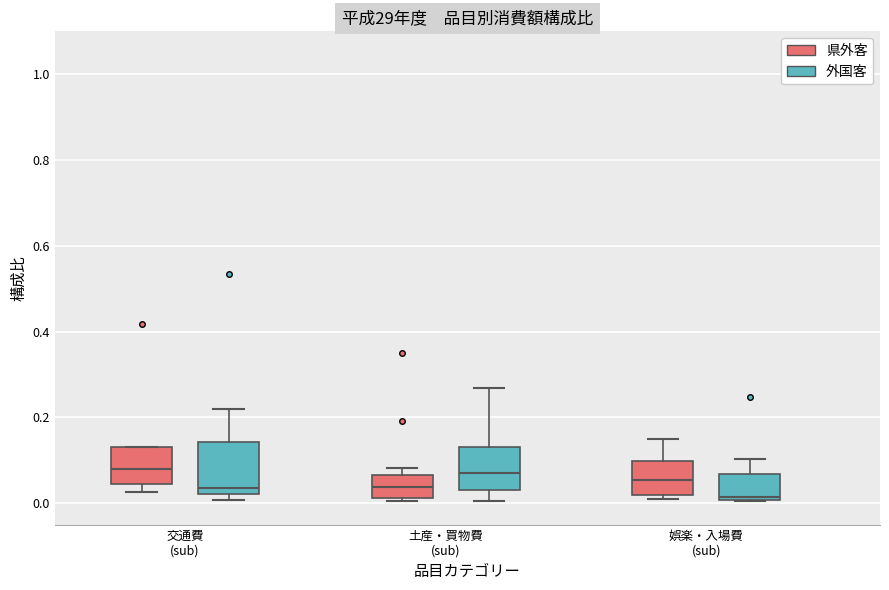

Reading left to right, transcribe this box plot: for each box, give where its median line is, the range the box spans, and where its two whiskers end, as read against the y-axis. The values are not printed on the chart, so give them approximately, as read against the axis.

交通費 (sub) (県外客): median 0.08, box 0.04 to 0.14, whiskers 0.02 to 0.14
交通費 (sub) (外国客): median 0.04, box 0.02 to 0.14, whiskers 0.00 to 0.22
土産・買物費 (sub) (県外客): median 0.04, box 0.02 to 0.06, whiskers 0.00 to 0.08
土産・買物費 (sub) (外国客): median 0.06, box 0.04 to 0.14, whiskers 0.00 to 0.26
娯楽・入場費 (sub) (県外客): median 0.06, box 0.02 to 0.10, whiskers 0.00 to 0.16
娯楽・入場費 (sub) (外国客): median 0.02, box 0.00 to 0.06, whiskers 0.00 to 0.10